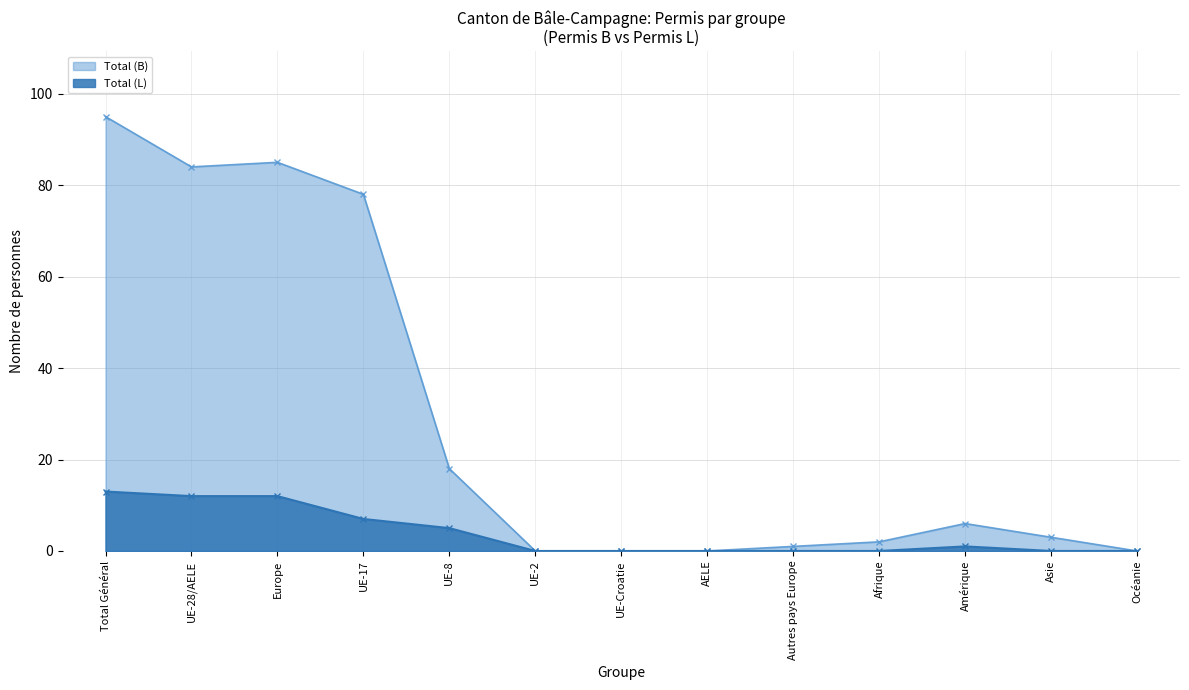

How many interior local peaks does the Total (B) series have?

2